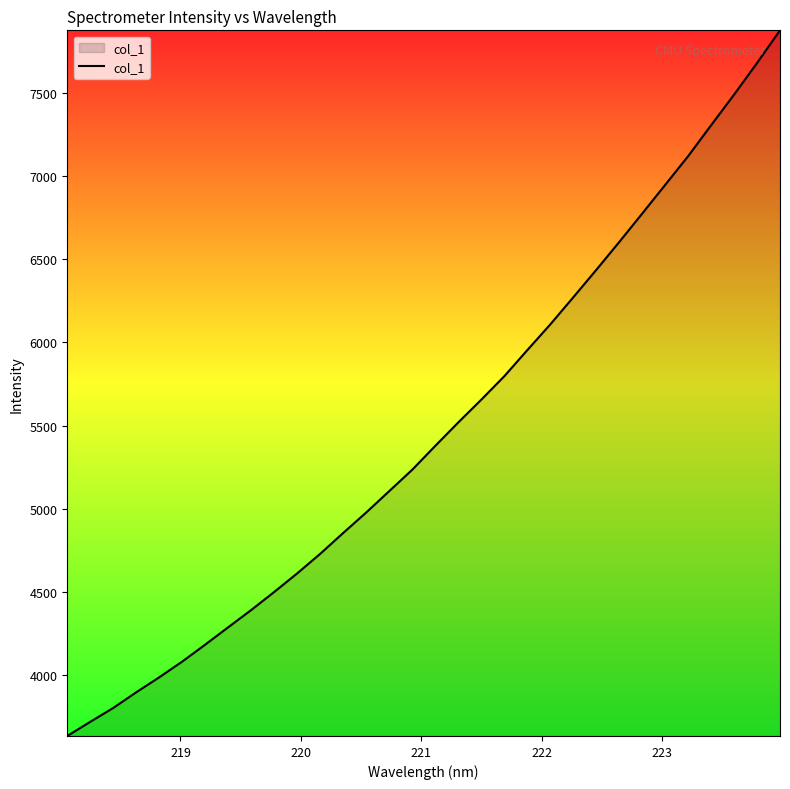

What is the maximum value shown in the chart?

7879.4